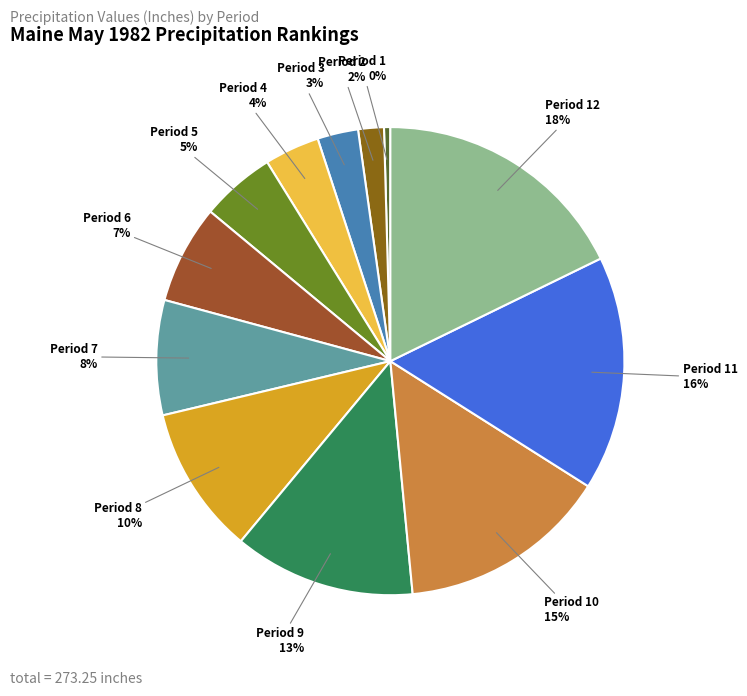

To the nearest percent, what is the difference between the Period 10 and Period 7 slice percentages?

7%